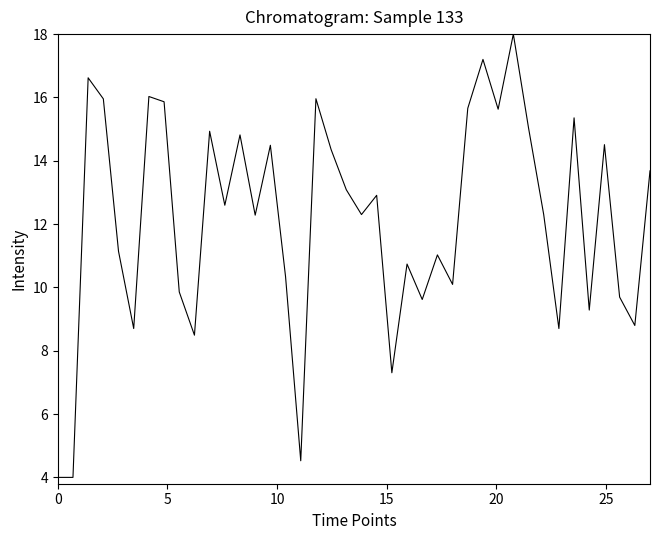

What is the minimum value shown in the chart?

4.0